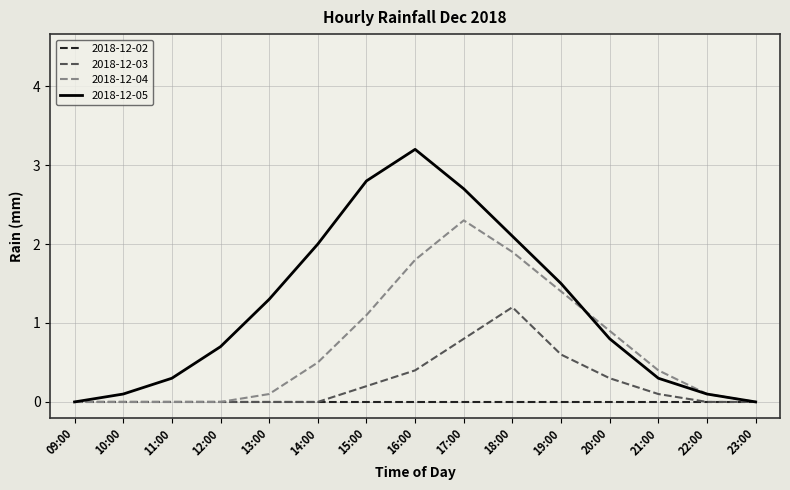

What is the approximate value of 2018-12-05 at 20:00?

0.8